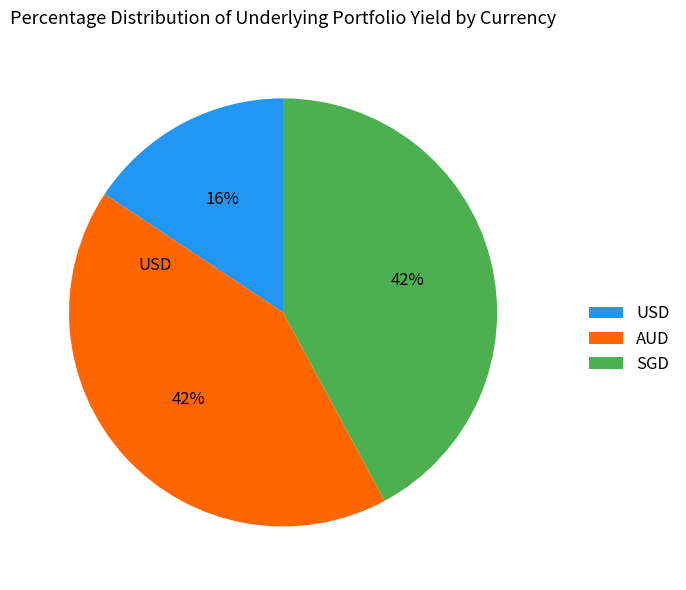

What percentage is the AUD slice, to the nearest percent?

42%